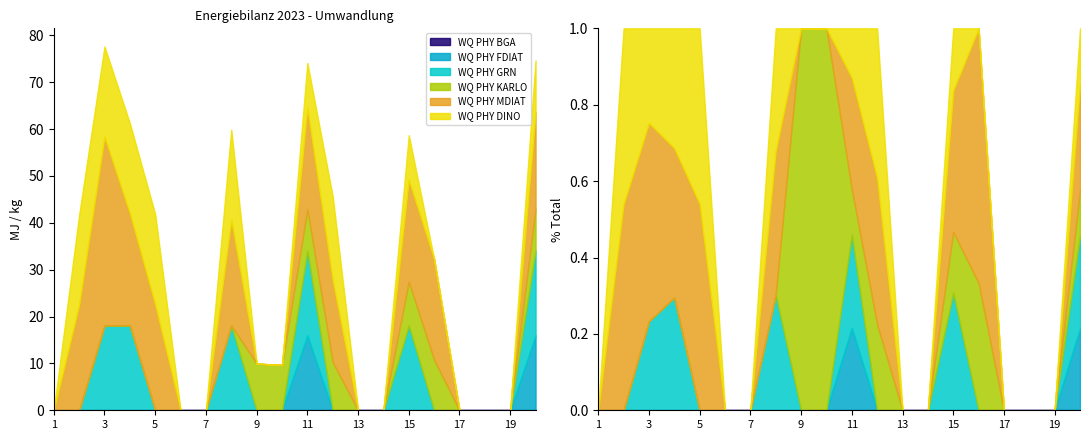

What is the highest value of the WQ PHY FDIAT series?

16.0